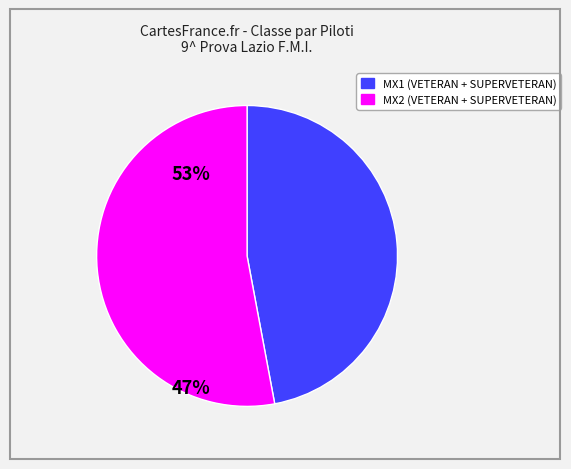

Is there a majority slice in this chart?

Yes